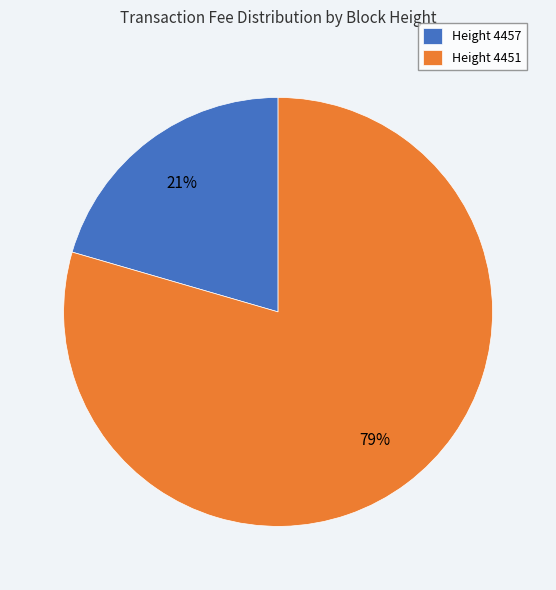

Which slice is the largest?

Height 4451